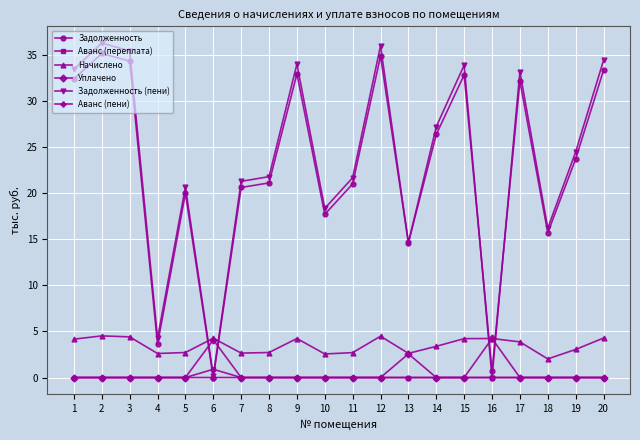

How many lines are shown in the chart?

6